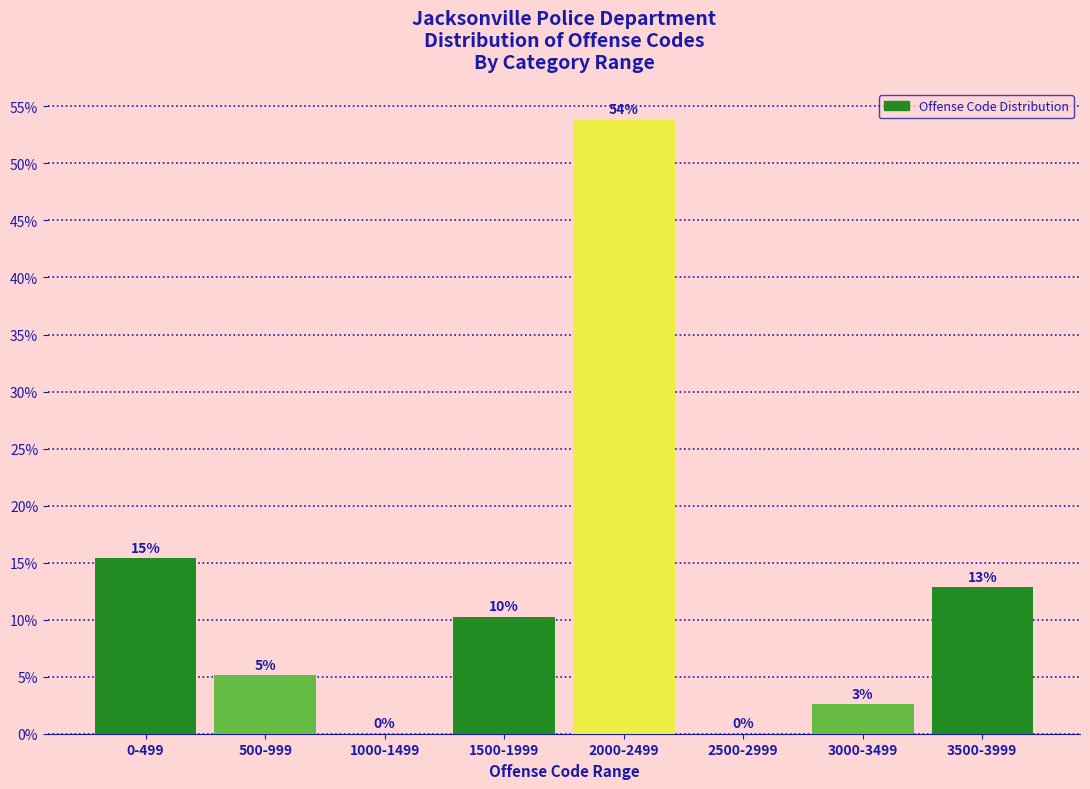

Are the bars horizontal?

No